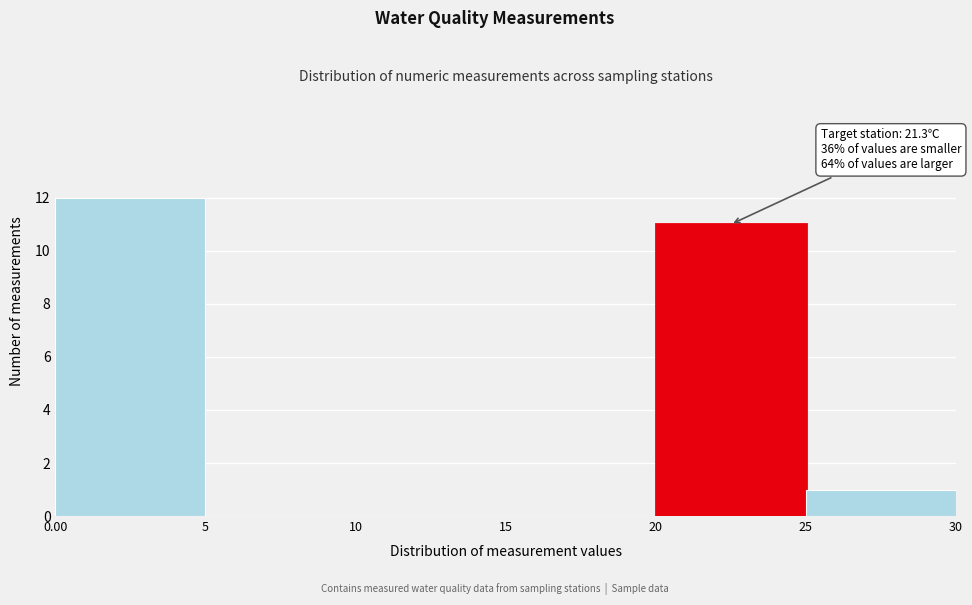

Over which range of the x-axis is the bar tallest?

0.00 to 5